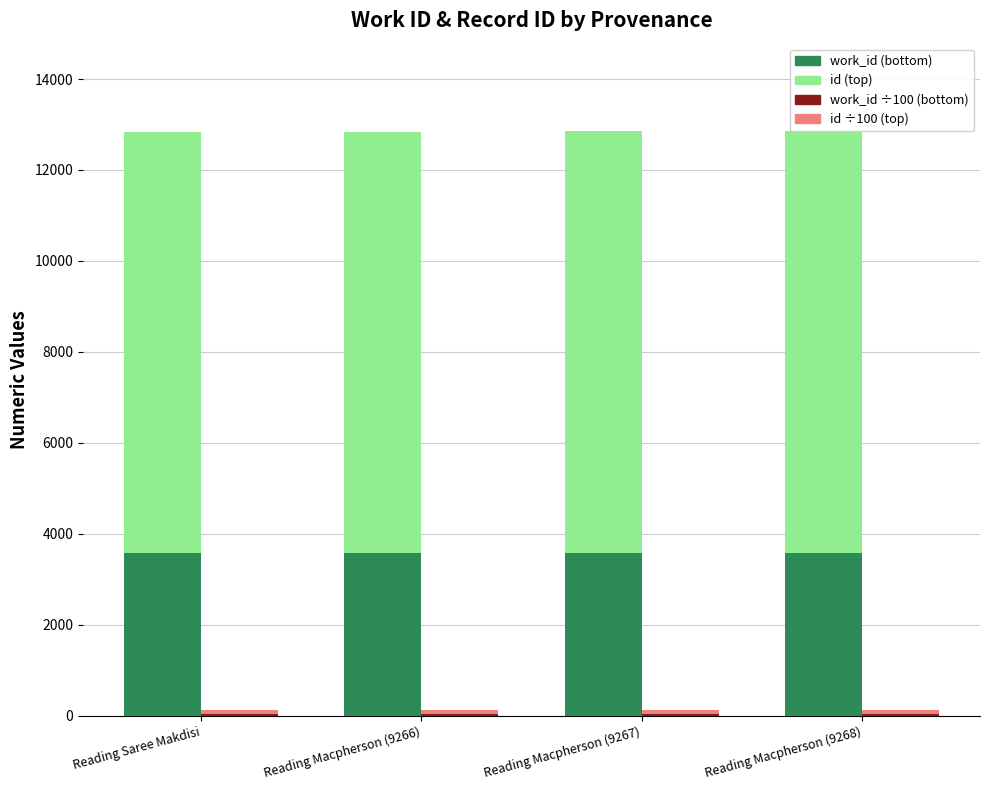

What is the label of the 2nd bar from the left?

Reading Macpherson (9266)